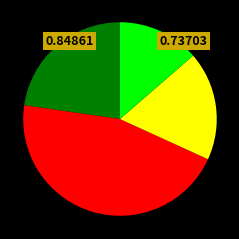

Is there a majority slice in this chart?

No